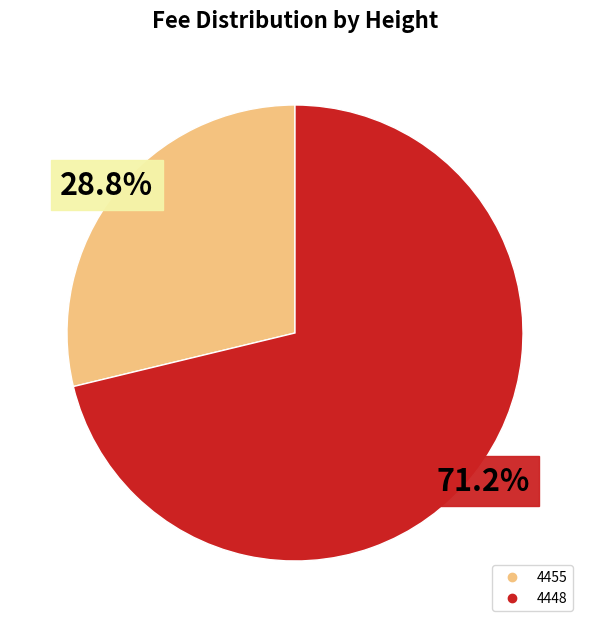

To the nearest percent, what percentage of the pie is 4448?

71%